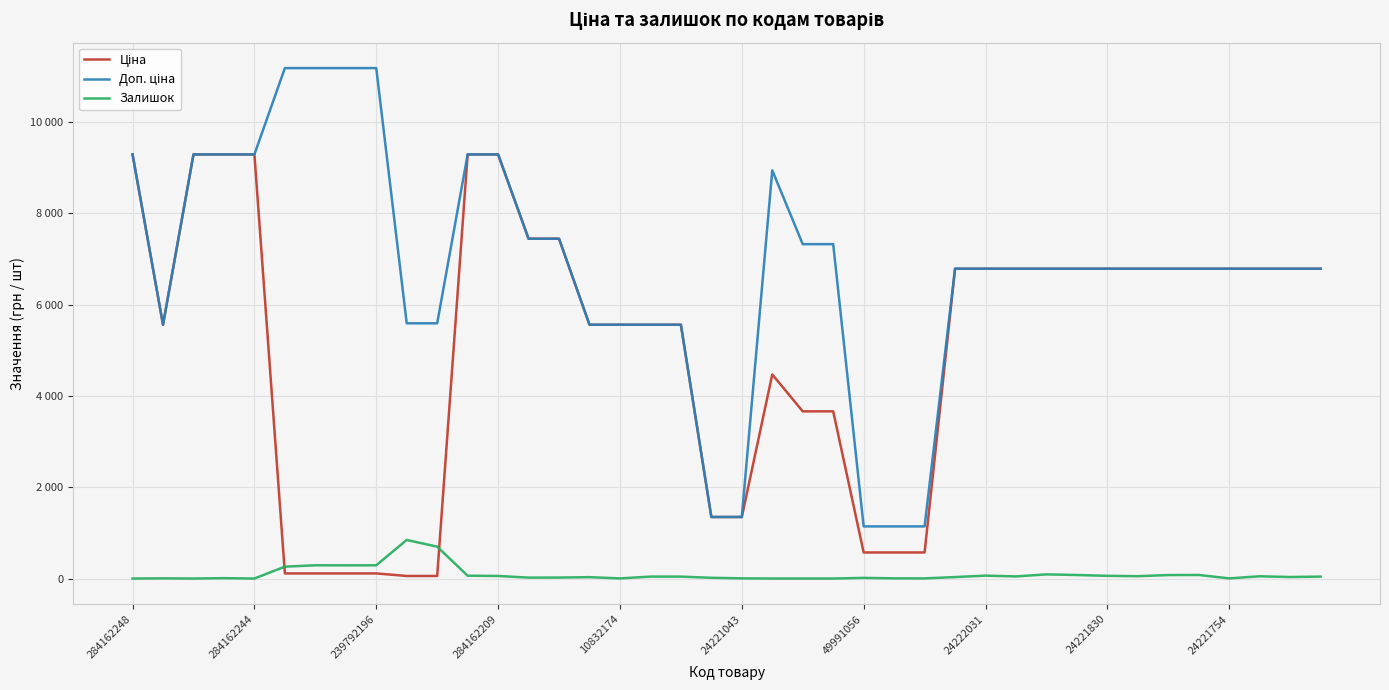

Reading right to left, extract all data points from this chart.

Ціна: 6787.1	6787.1	6787.1	6787.1	6787.1	6787.1	6787.1	6787.1	6787.1	6787.1	6787.1	6787.1	6787.1	571.0	571.0	571.0	3662.5	3662.5	4470.6	1347.9	1347.9	5560.3	5560.3	5560.3	5560.3	7444.6	7444.6	9290.5	9290.5	55.9	55.9	111.8	111.8	111.8	111.8	9290.5	9290.5	9290.5	5560.3	9290.5
Доп. ціна: 6787.1	6787.1	6787.1	6787.1	6787.1	6787.1	6787.1	6787.1	6787.1	6787.1	6787.1	6787.1	6787.1	1142.0	1142.0	1142.0	7325.1	7325.1	8941.2	1348.0	1348.0	5560.3	5560.3	5560.3	5560.3	7444.6	7444.6	9290.5	9290.5	5591.0	5591.0	11182.0	11182.0	11182.0	11182.0	9290.5	9290.5	9290.5	5560.3	9290.5
Залишок: 42.0	33.0	49.0	3.0	78.0	76.0	51.0	59.0	77.0	91.0	46.0	63.0	32.0	3.0	4.0	14.0	0.0	0.0	0.0	4.0	16.0	42.0	42.0	3.0	30.0	21.0	20.0	56.0	62.0	698.0	845.0	290.0	289.0	290.0	260.0	0.0	8.0	0.0	4.0	0.0